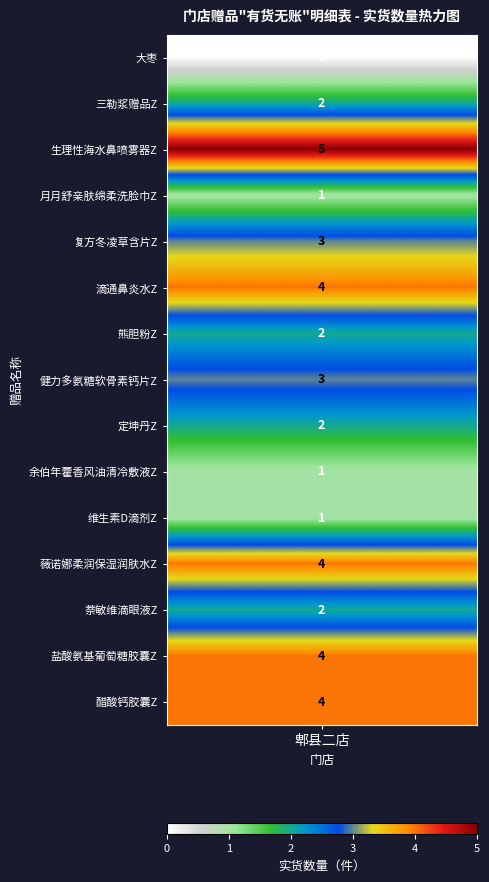

What is the maximum value for 萘敏维滴眼液Z?

2